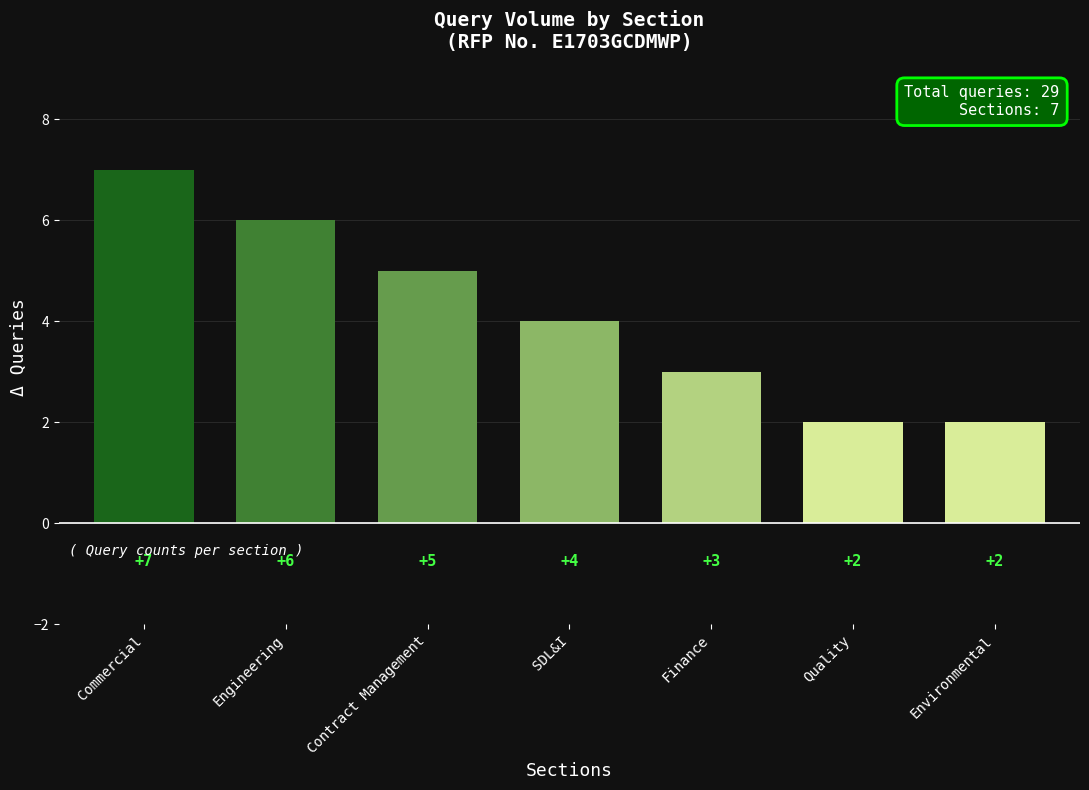

Read the value at Environmental.

2